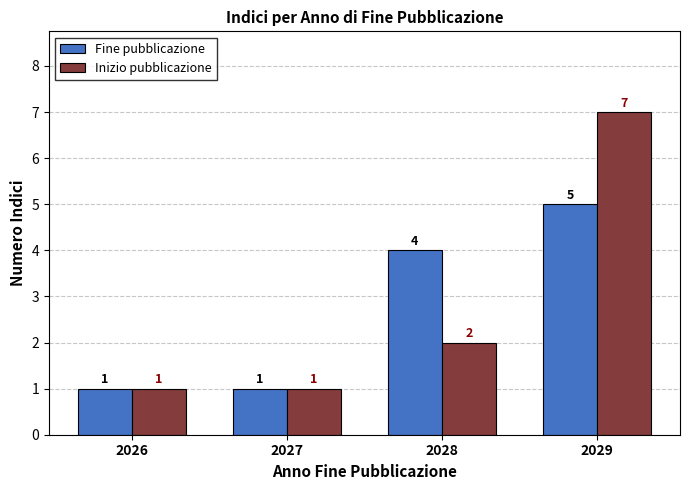

Rank the series by their maximum value, from lowest to highest.

Fine pubblicazione, Inizio pubblicazione